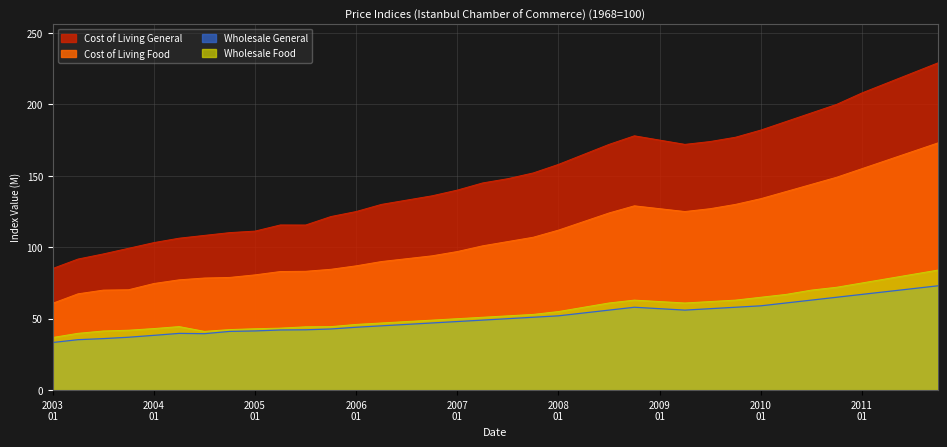

Between 2011-04 and 2008-10, which is larger?

2011-04